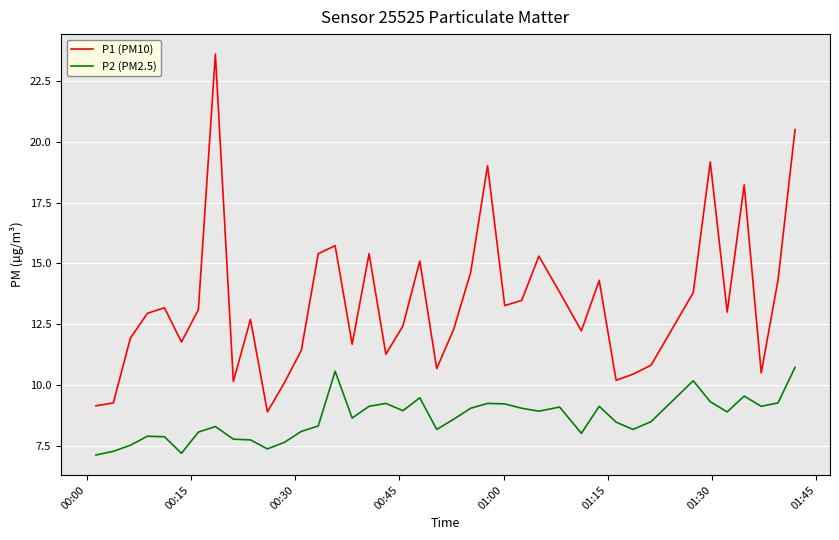

True or false: P2 (PM2.5) and P1 (PM10) cross at least once.

False